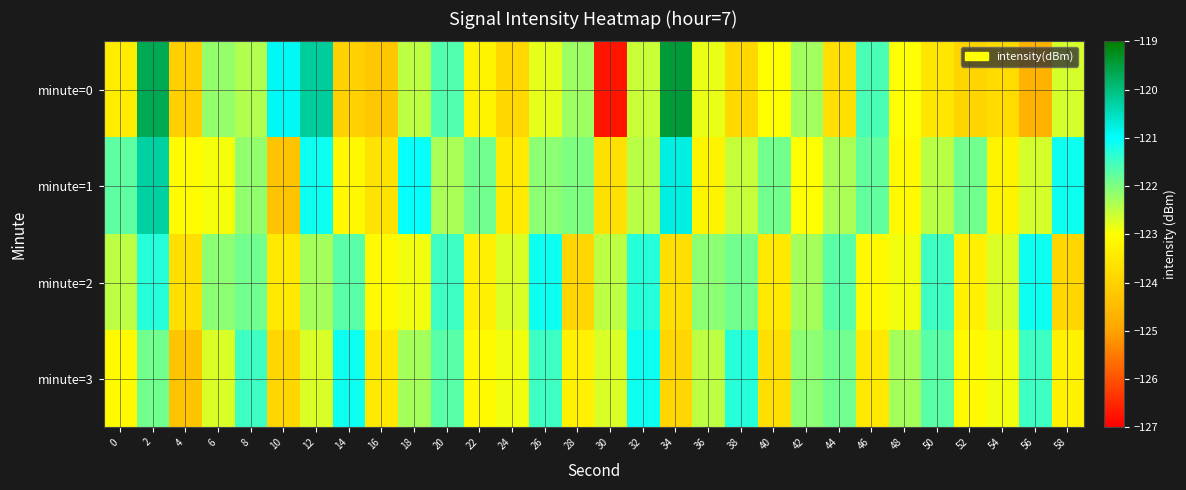

Reading left to right, what are all the values shown in this chart?

minute=0: 0=-123.4	2=-119.7	4=-124.0	6=-122.2	8=-122.4	10=-120.9	12=-120.2	14=-124.0	16=-124.2	18=-122.5	20=-121.6	22=-123.2	24=-123.9	26=-122.8	28=-122.2	30=-126.7	32=-122.6	34=-119.4	36=-122.8	38=-123.9	40=-123.0	42=-122.3	44=-123.7	46=-121.6	48=-123.0	50=-123.5	52=-123.9	54=-123.8	56=-124.7	58=-122.7
minute=1: 0=-121.7	2=-120.3	4=-123.0	6=-122.9	8=-122.1	10=-124.3	12=-121.1	14=-123.1	16=-123.6	18=-121.1	20=-122.3	22=-121.9	24=-123.4	26=-122.1	28=-122.0	30=-123.7	32=-122.4	34=-120.8	36=-123.2	38=-122.6	40=-121.9	42=-123.0	44=-122.3	46=-121.8	48=-123.1	50=-122.4	52=-121.9	54=-123.2	56=-122.7	58=-121.1
minute=2: 0=-122.5	2=-121.3	4=-123.7	6=-122.1	8=-121.9	10=-123.5	12=-122.3	14=-121.7	16=-123.1	18=-122.9	20=-121.5	22=-123.3	24=-122.7	26=-121.1	28=-123.9	30=-122.5	32=-121.3	34=-123.7	36=-122.1	38=-121.9	40=-123.5	42=-122.3	44=-121.7	46=-123.1	48=-122.9	50=-121.5	52=-123.3	54=-122.7	56=-121.1	58=-123.9
minute=3: 0=-123.1	2=-121.9	4=-124.3	6=-122.7	8=-121.5	10=-123.9	12=-122.7	14=-121.1	16=-123.5	18=-122.3	20=-121.7	22=-123.1	24=-122.9	26=-121.5	28=-123.3	30=-122.7	32=-121.1	34=-123.9	36=-122.5	38=-121.3	40=-123.7	42=-122.1	44=-121.9	46=-123.5	48=-122.3	50=-121.7	52=-123.1	54=-122.9	56=-121.5	58=-123.3